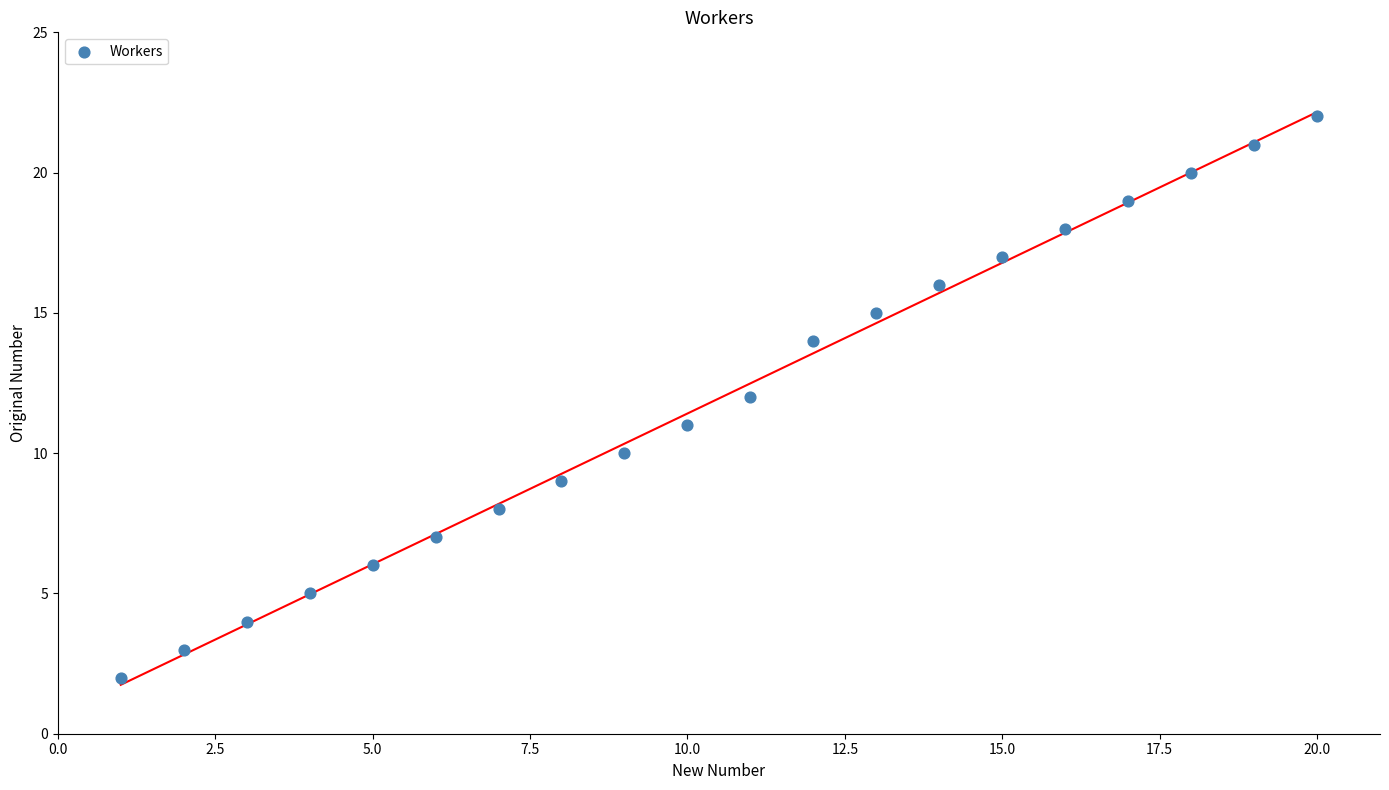

What is the range of X values (max minus min)?

19